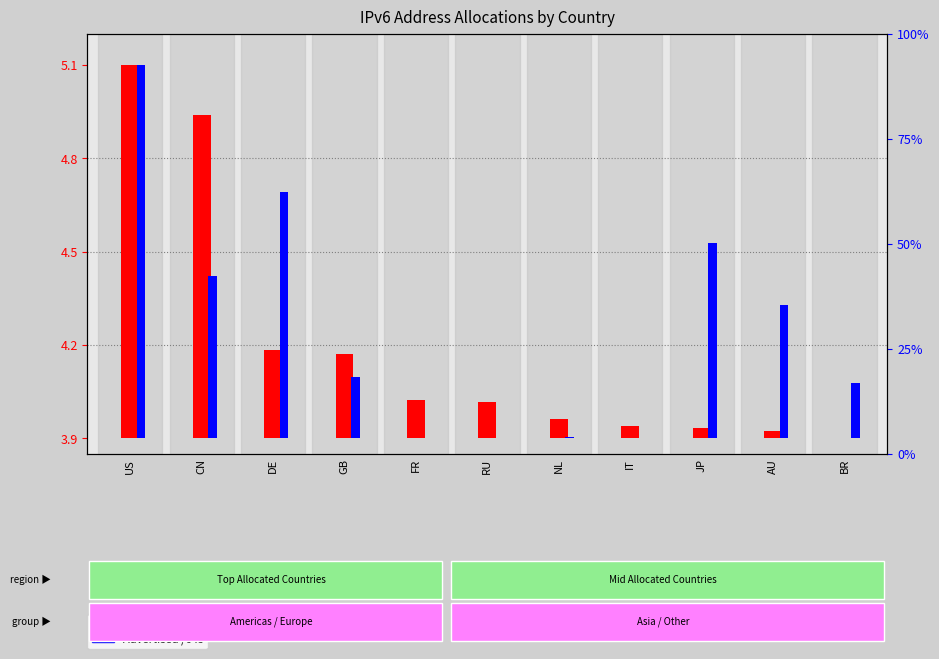

Reading left to right, extract all data points from this chart.

Allocated /64s: 1.2	1.0	0.3	0.3	0.1	0.1	0.1	0.0	0.0	0.0	0.0
Advertised /64s: 1.2	0.5	0.8	0.2	0.0	0.0	0.0	0.0	0.6	0.4	0.2